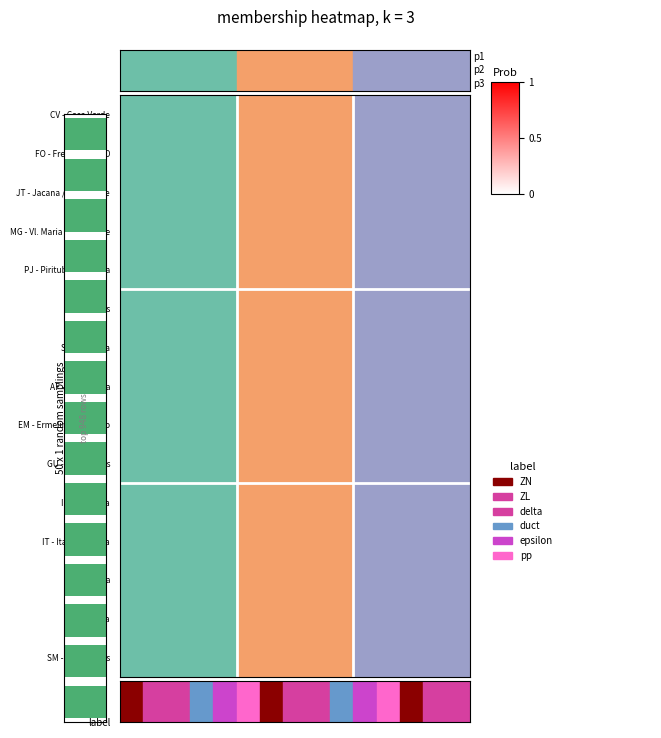

Between 0.50 and 9, which is larger?

9